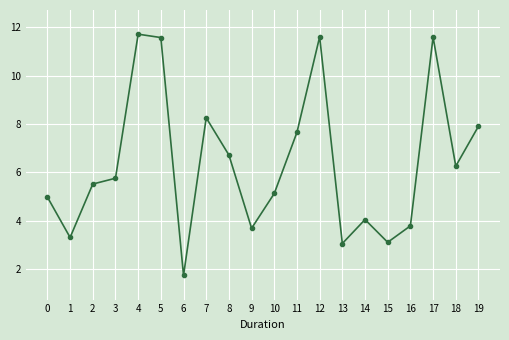

What is the minimum value shown in the chart?

1.7